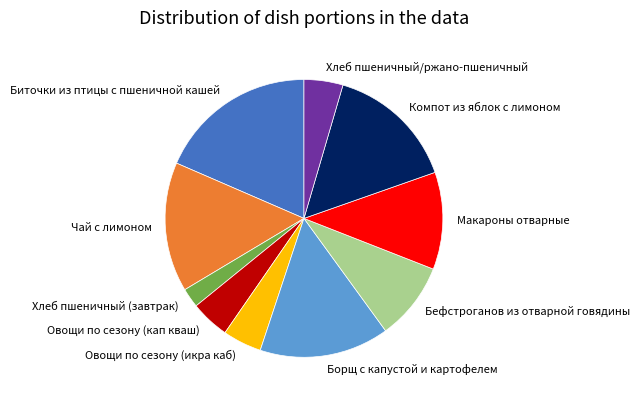

Do Хлеб пшеничный (завтрак) and Овощи по сезону (икра каб) together represent more than half of the pie?

No